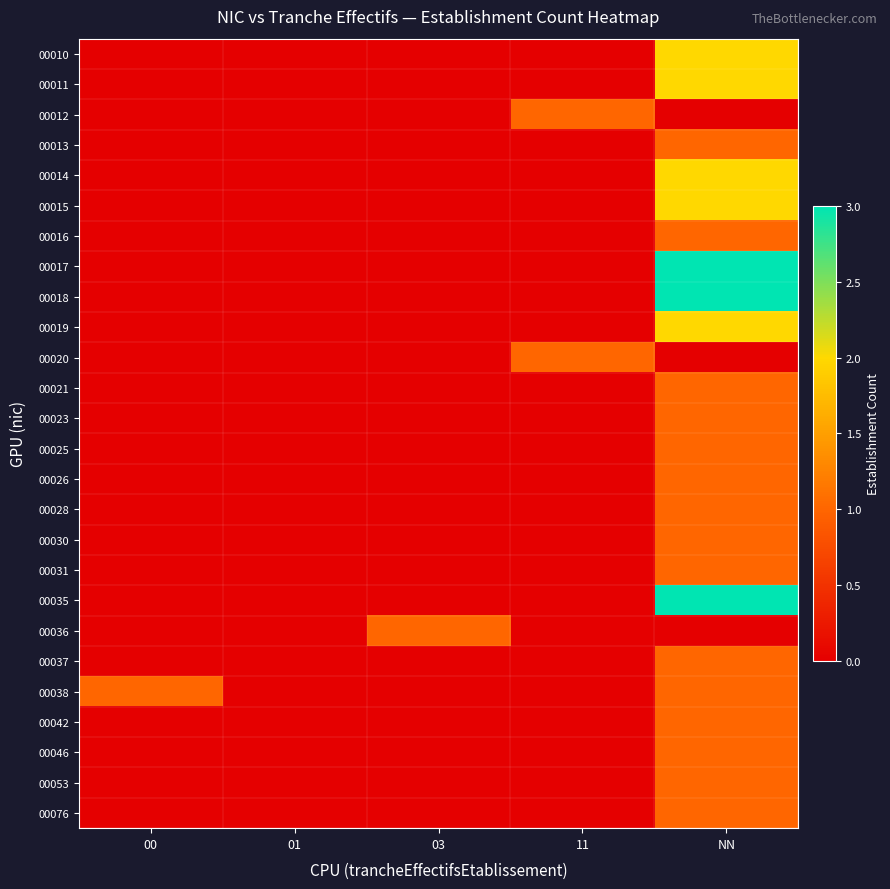

Which category has the highest value across all series?

NN